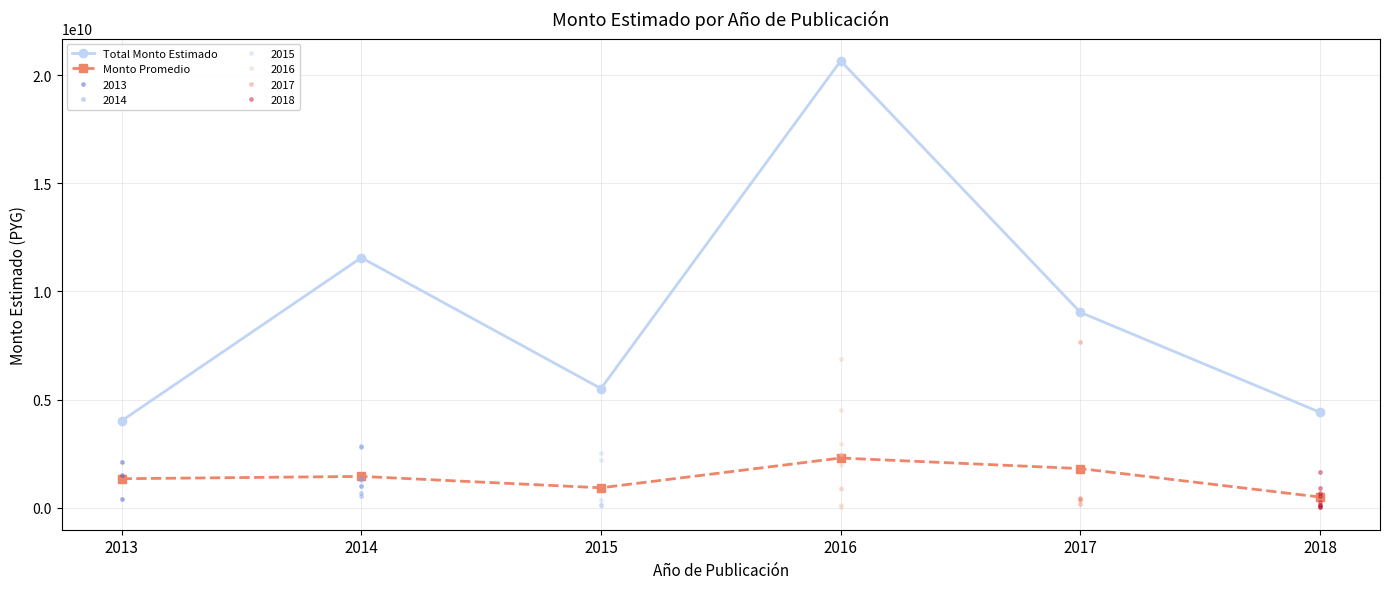

What is the maximum value for Monto Promedio?

2295996058.9